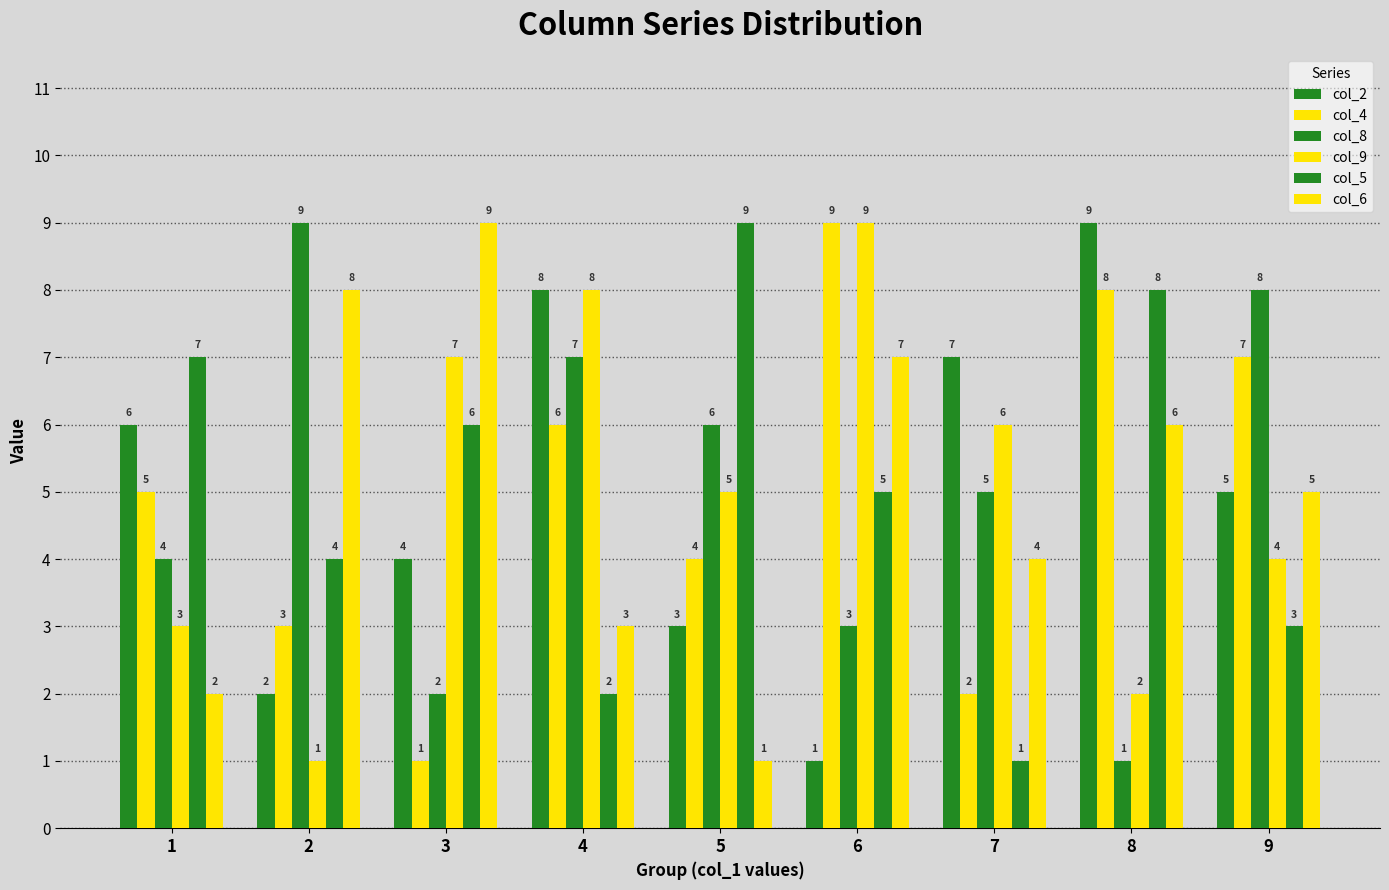

How many bars are there in total?

54